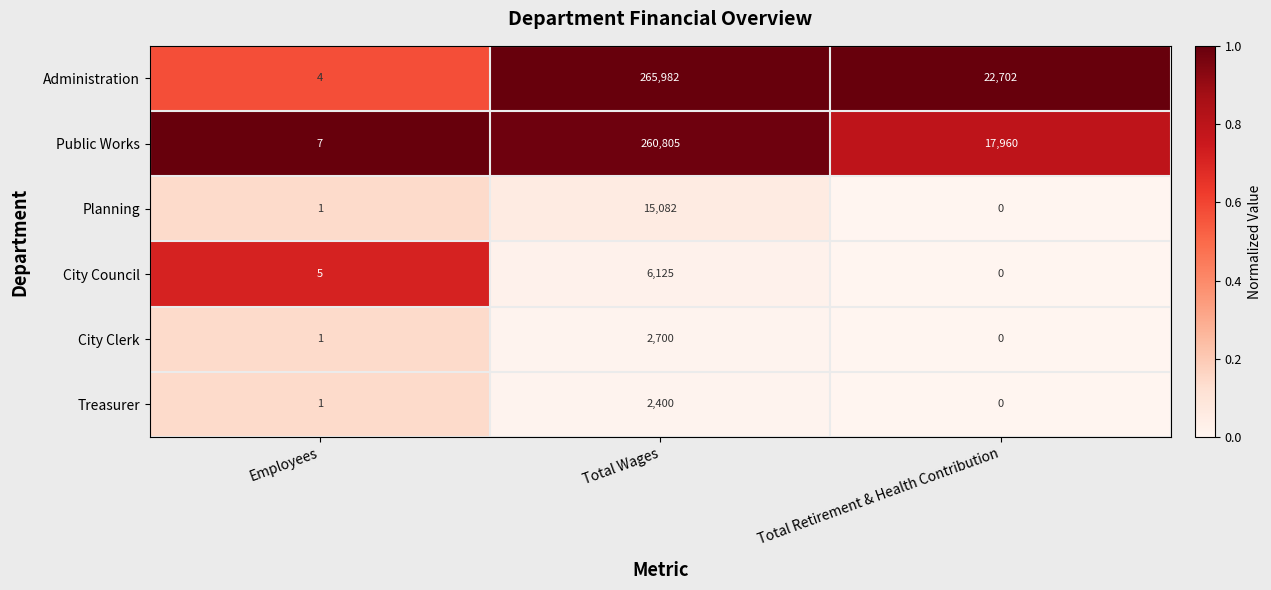

Reading right to left, what are all the values shown in this chart?

Administration: Total Retirement & Health Contribution=22702	Total Wages=265982	Employees=4
Public Works: Total Retirement & Health Contribution=17960	Total Wages=260805	Employees=7
Planning: Total Retirement & Health Contribution=0	Total Wages=15082	Employees=1
City Council: Total Retirement & Health Contribution=0	Total Wages=6125	Employees=5
City Clerk: Total Retirement & Health Contribution=0	Total Wages=2700	Employees=1
Treasurer: Total Retirement & Health Contribution=0	Total Wages=2400	Employees=1